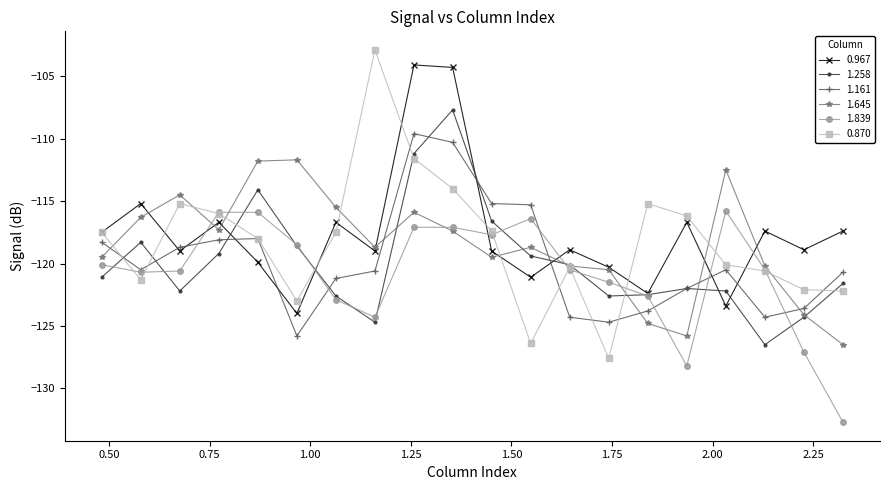

True or false: 1.839 has more than 1 interior local peaks.

True